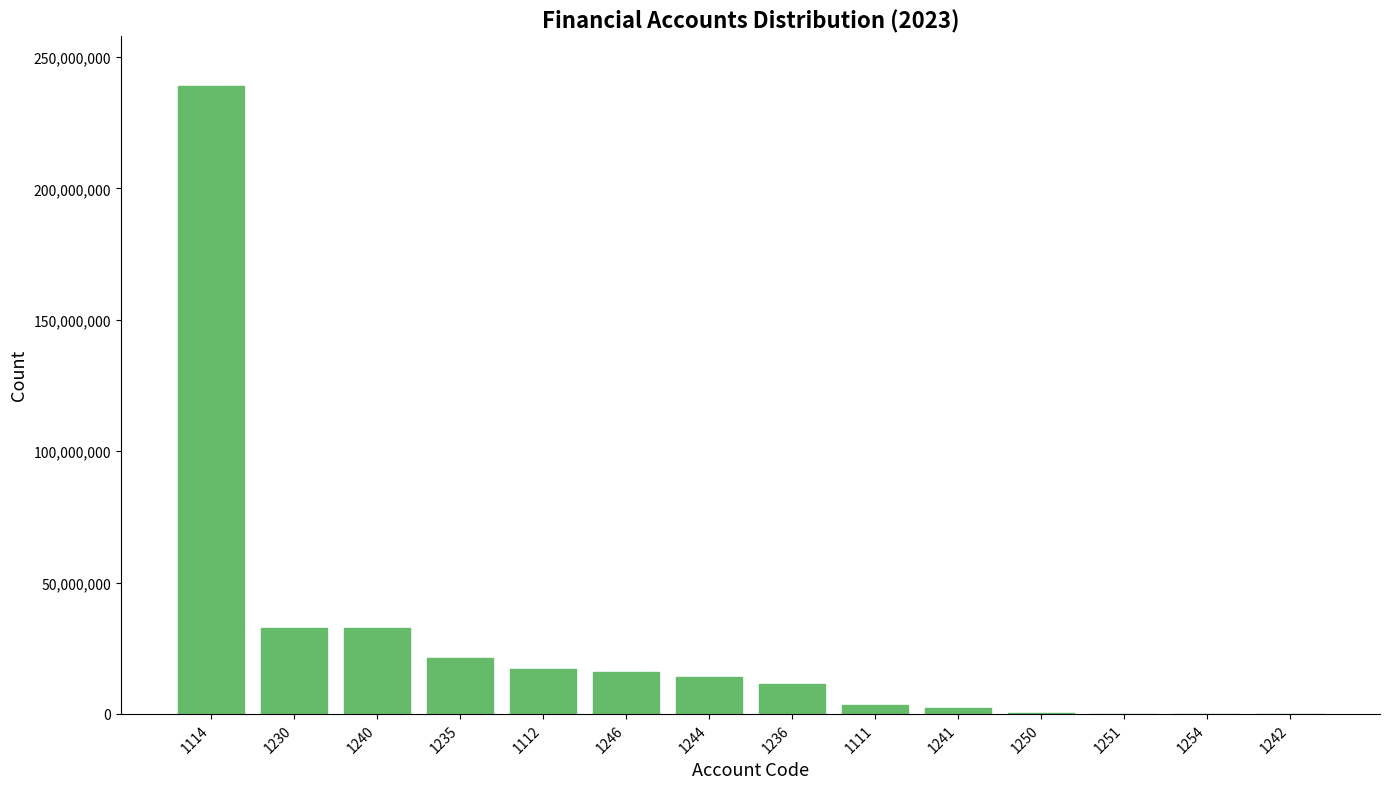

What is the maximum value shown in the chart?

238977427.5